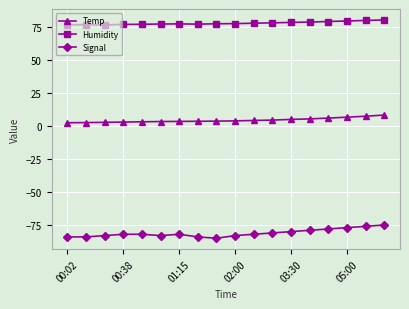

What is the sum of all Signal values?

-1460.0